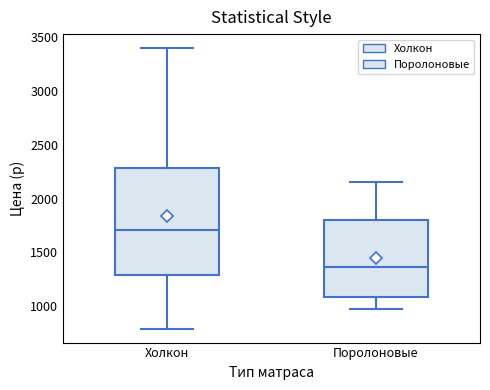

Reading left to right, transcribe this box plot: for each box, give where its median line is, the range the box spans, and where its two whiskers end, as read against the y-axis. The values are not printed on the chart, so give them approximately, as read against the axis.

Холкон: median 1700, box 1300 to 2300, whiskers 800 to 3400
Поролоновые: median 1350, box 1100 to 1800, whiskers 950 to 2150